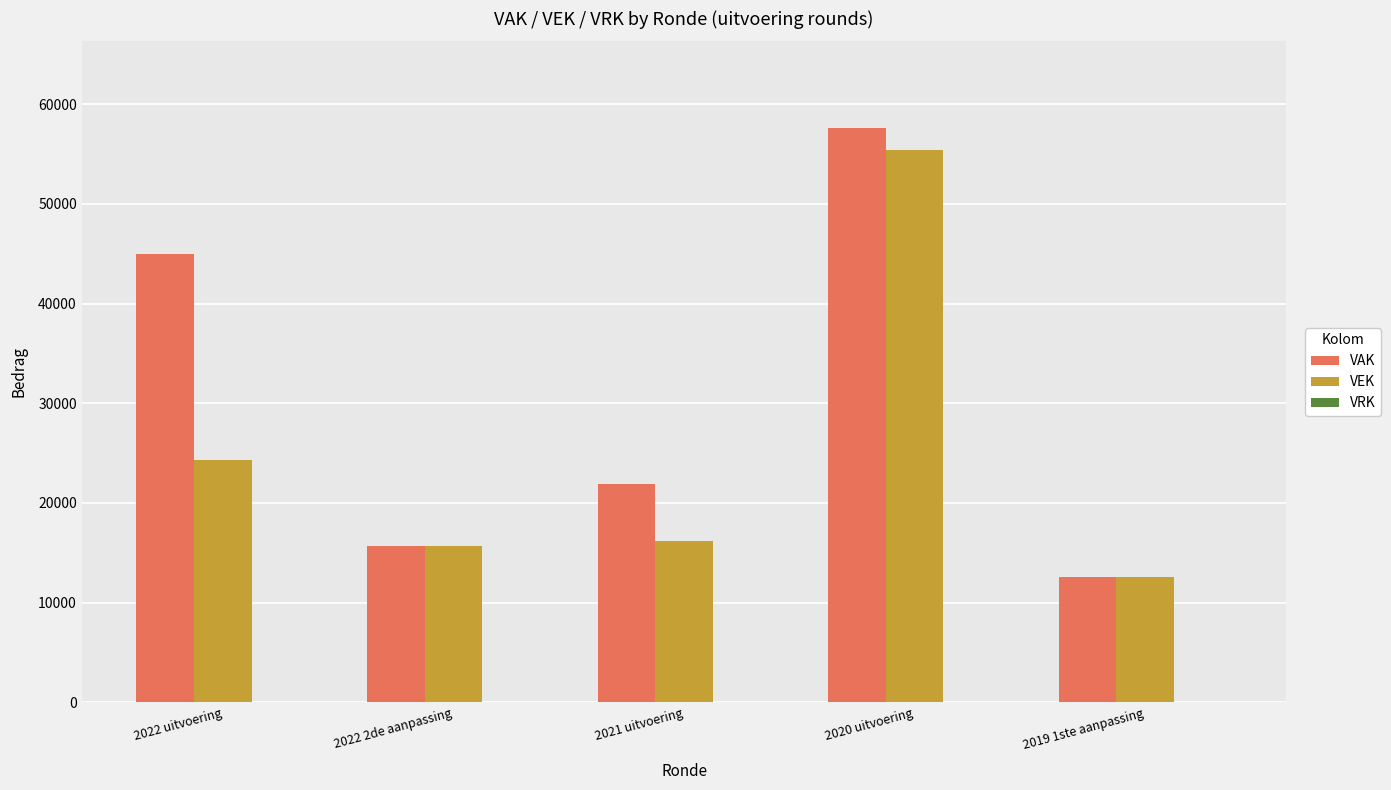

Which series has the widest spread of values?

VAK